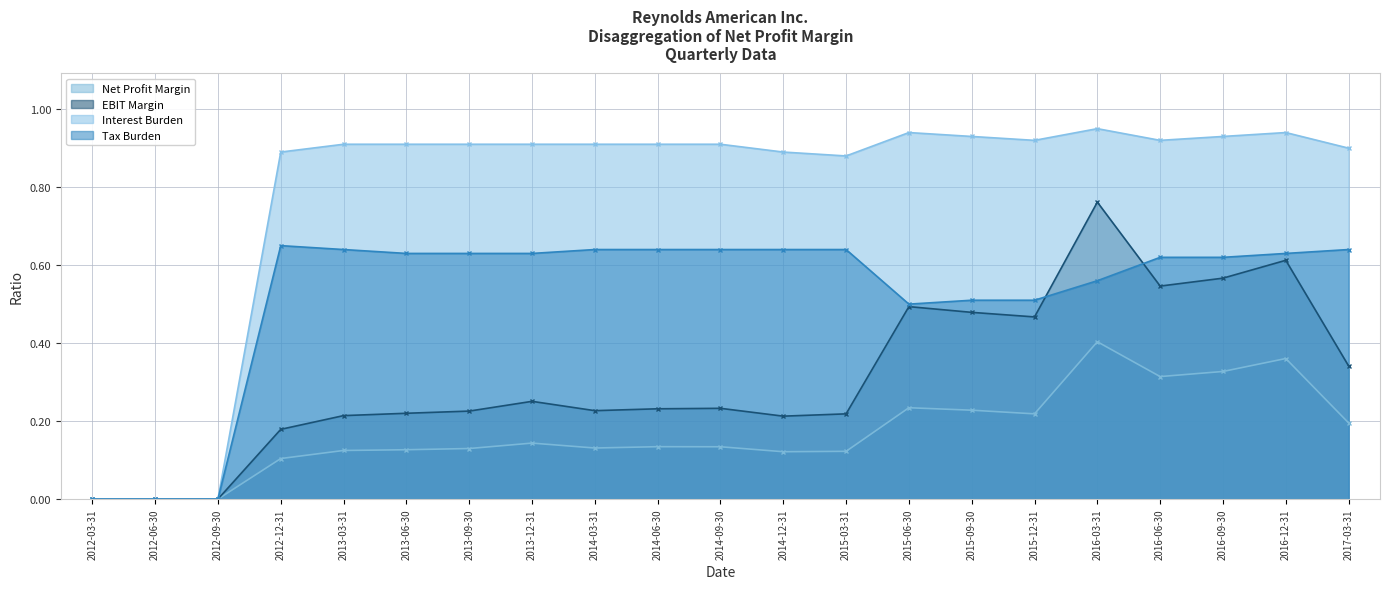

Which has a higher value, 2013-06-30 or 2012-09-30?

2013-06-30